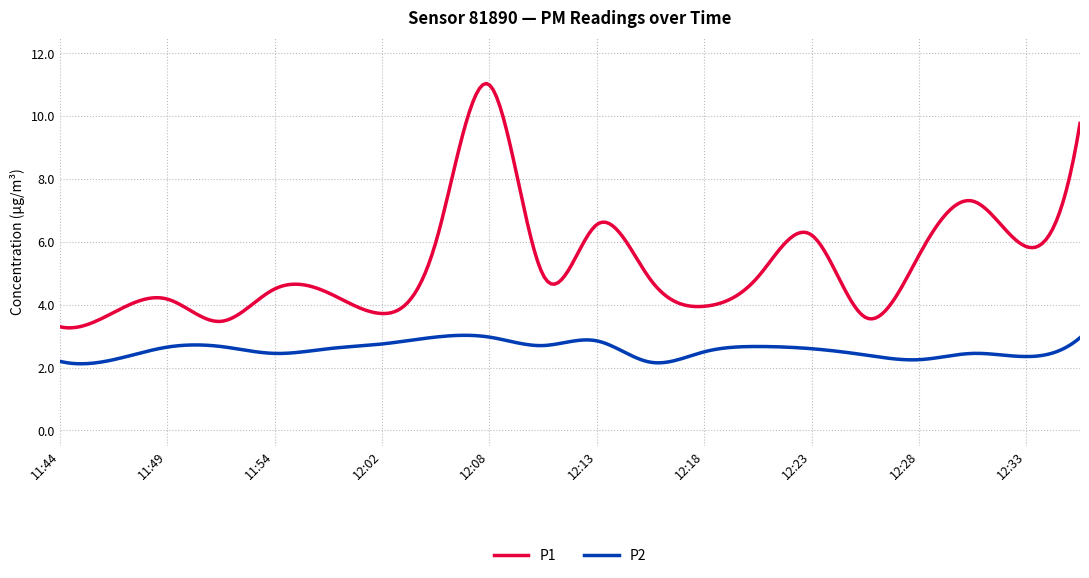

Rank the series by their maximum value, from highest to lowest.

P1, P2